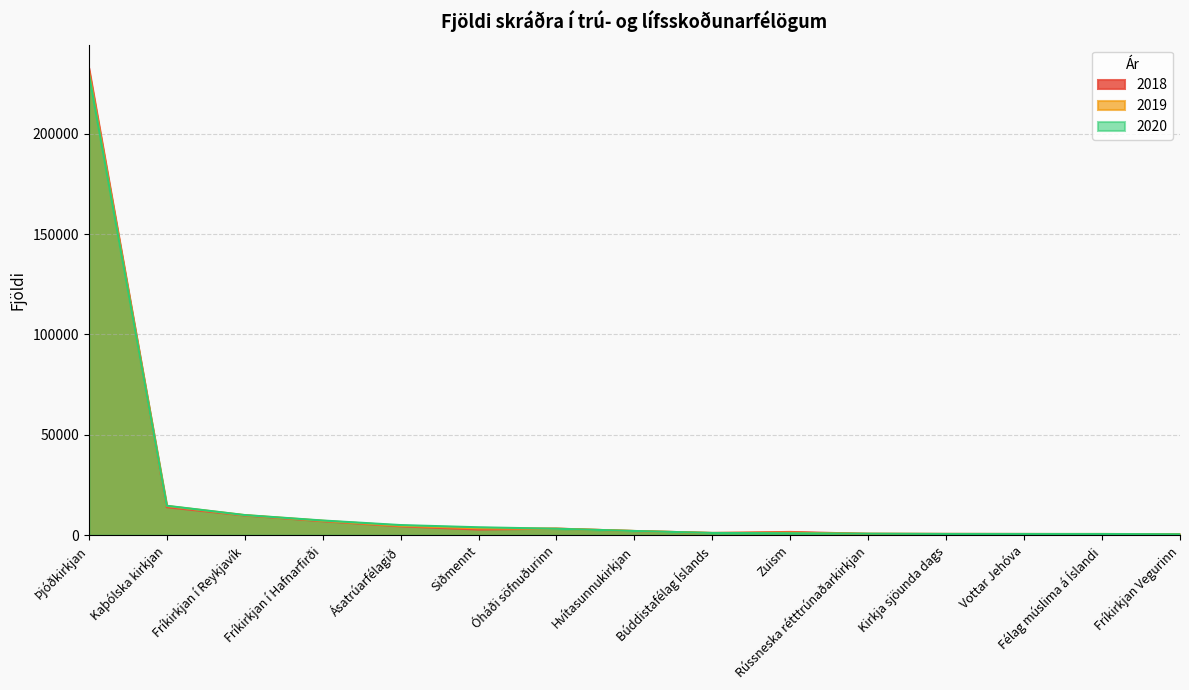

How many data points in 2020 are above 2108?

7